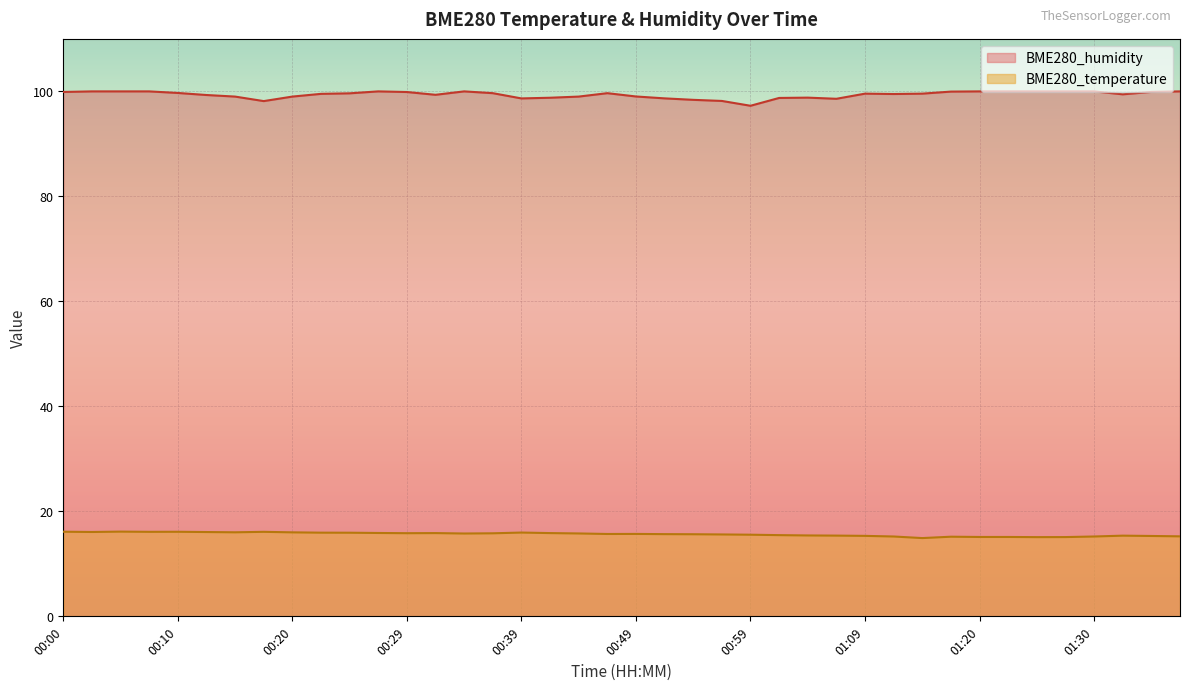

Does the chart display data point markers on the line(s)?

No